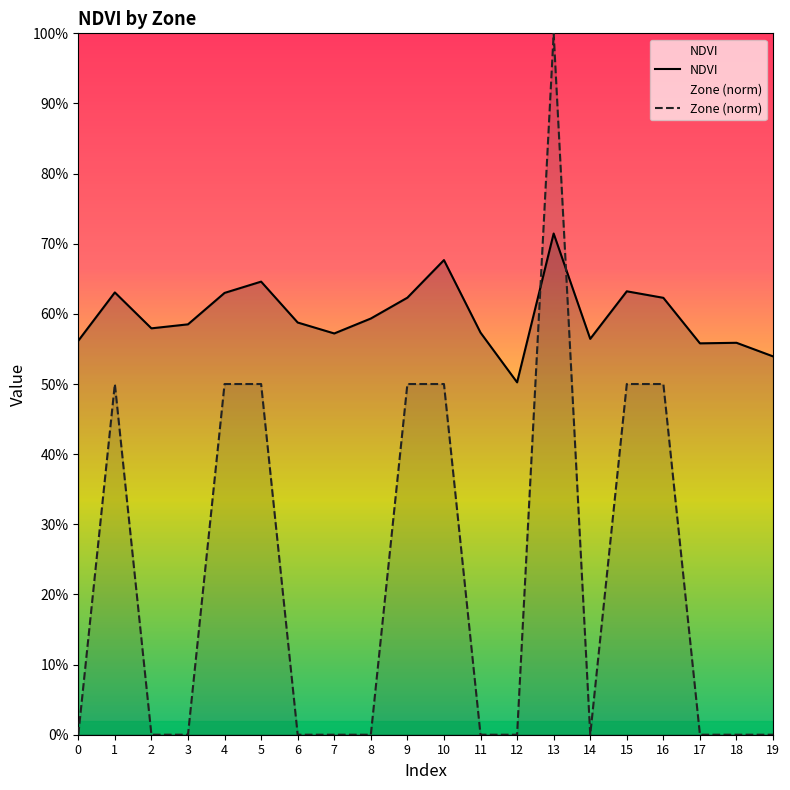

Which series has the largest range (max minus min)?

Zone (norm)